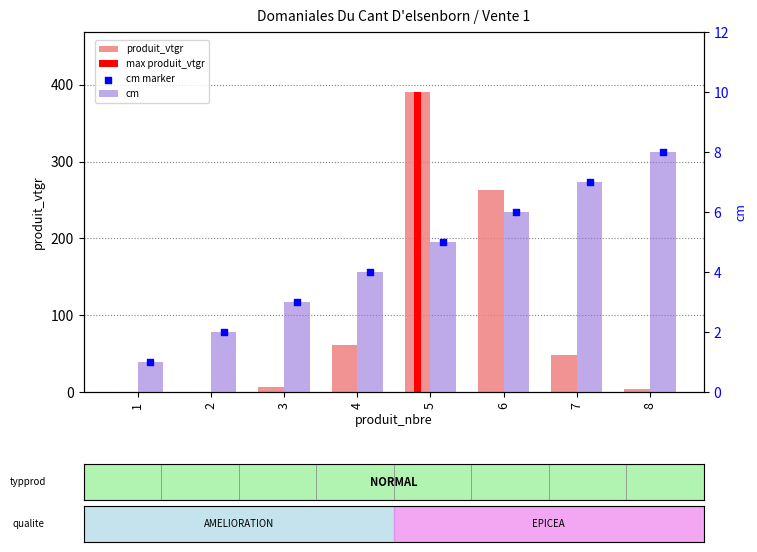

Is the value of cm marker at 6 greater than the value of cm at 2?

Yes